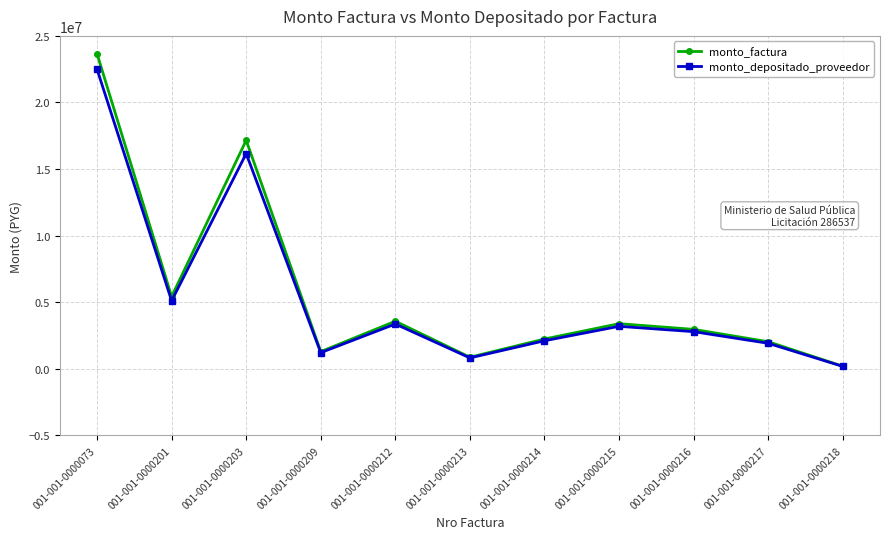

True or false: monto_depositado_proveedor has a value of 986562 at 001-001-0000212.

False